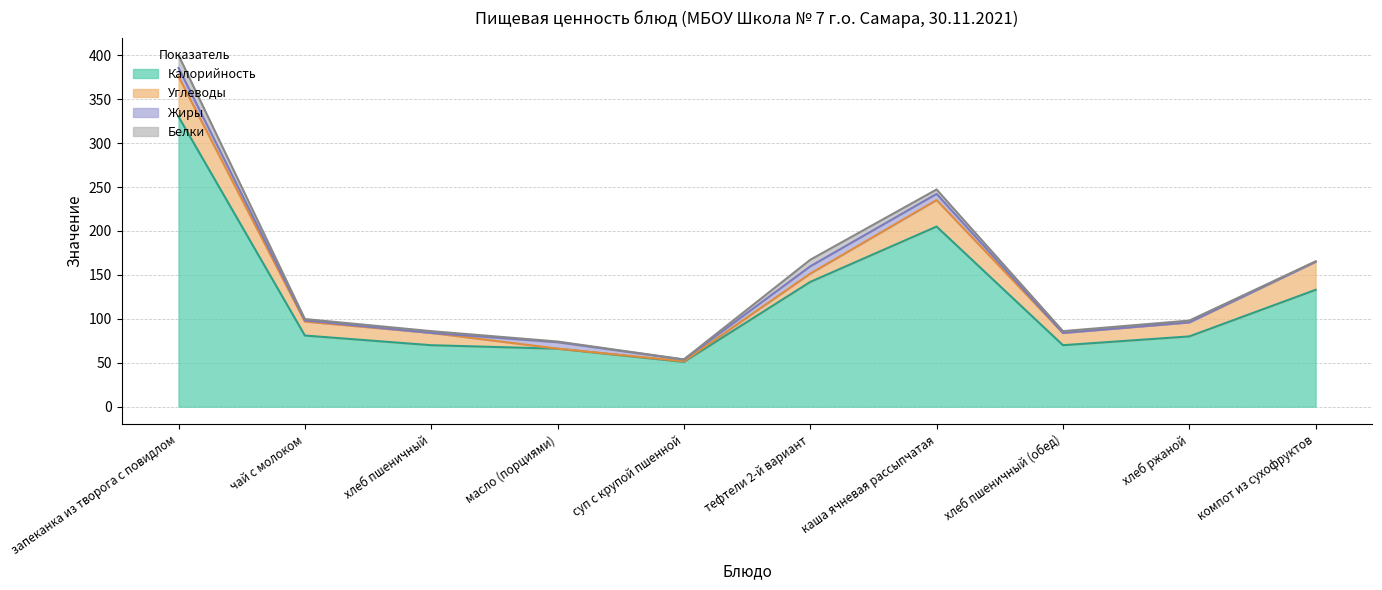

How many values in the Углеводы series are below 15?

5